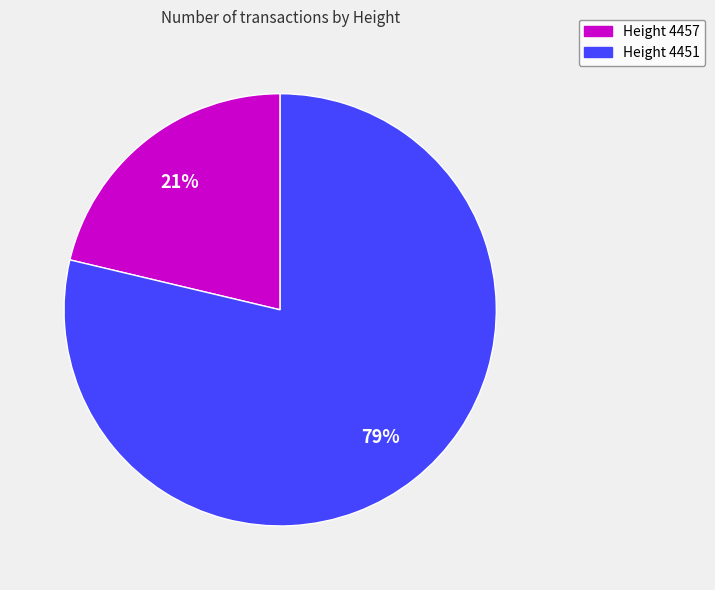

Is there any slice that represents more than half of the pie?

Yes